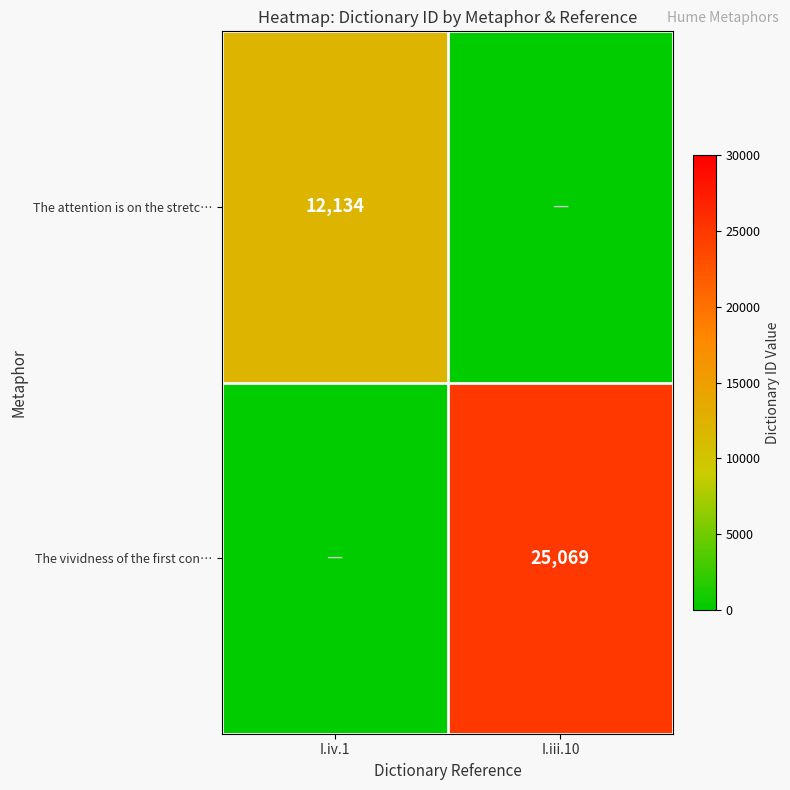

What is the total value across all series at I.iv.1?

12134